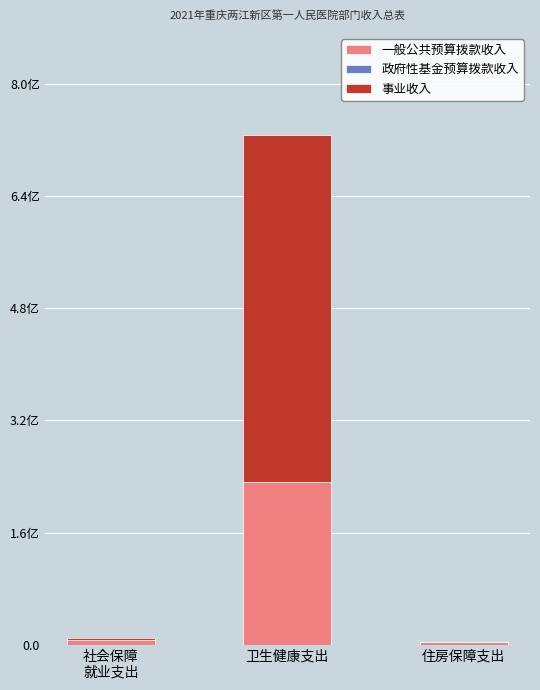

What is the sum of all 一般公共预算拨款收入 values?

241482189.8